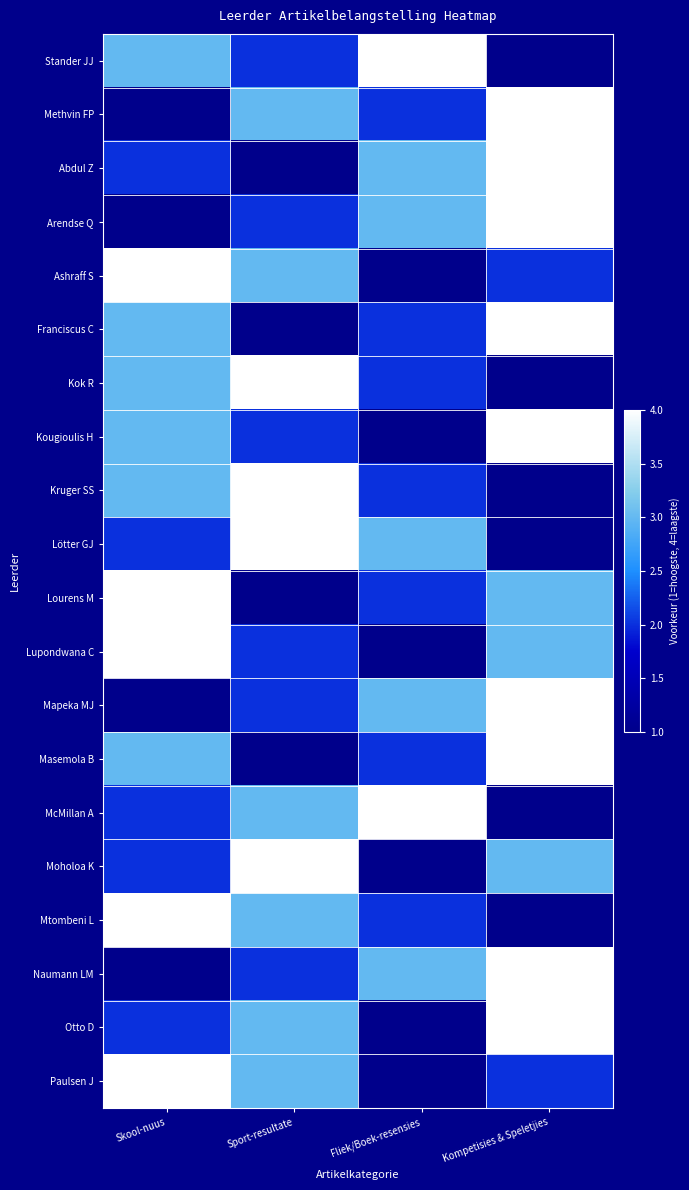

Rank the series at Fliek/Boek-resensies from highest to lowest value.

Stander JJ, McMillan A, Abdul Z, Arendse Q, Lötter GJ, Mapeka MJ, Naumann LM, Methvin FP, Franciscus C, Kok R, Kruger SS, Lourens M, Masemola B, Mtombeni L, Ashraff S, Kougioulis H, Lupondwana C, Moholoa K, Otto D, Paulsen J